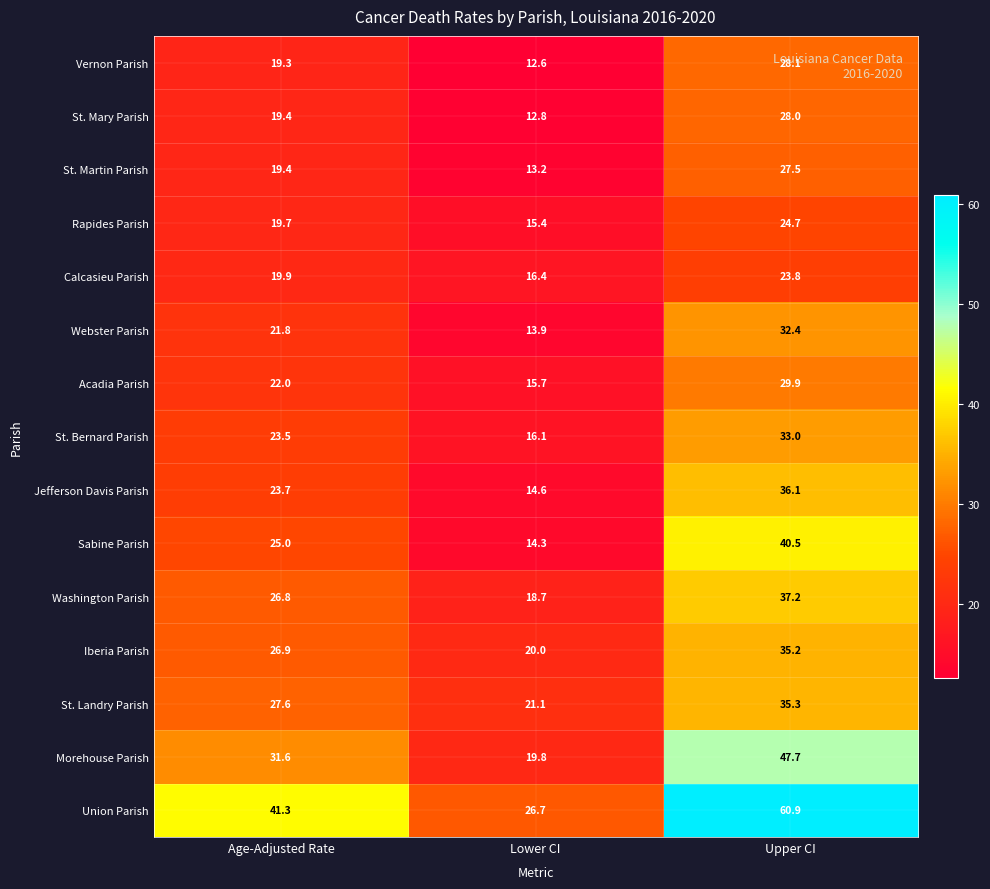

Read the Acadia Parish value at Age-Adjusted Rate.

22.0